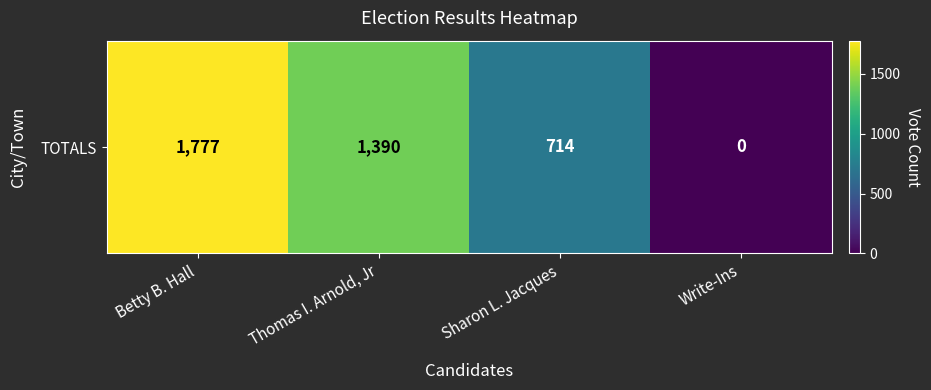

Reading left to right, transcribe all the data shown in this chart.

1777	1390	714	0